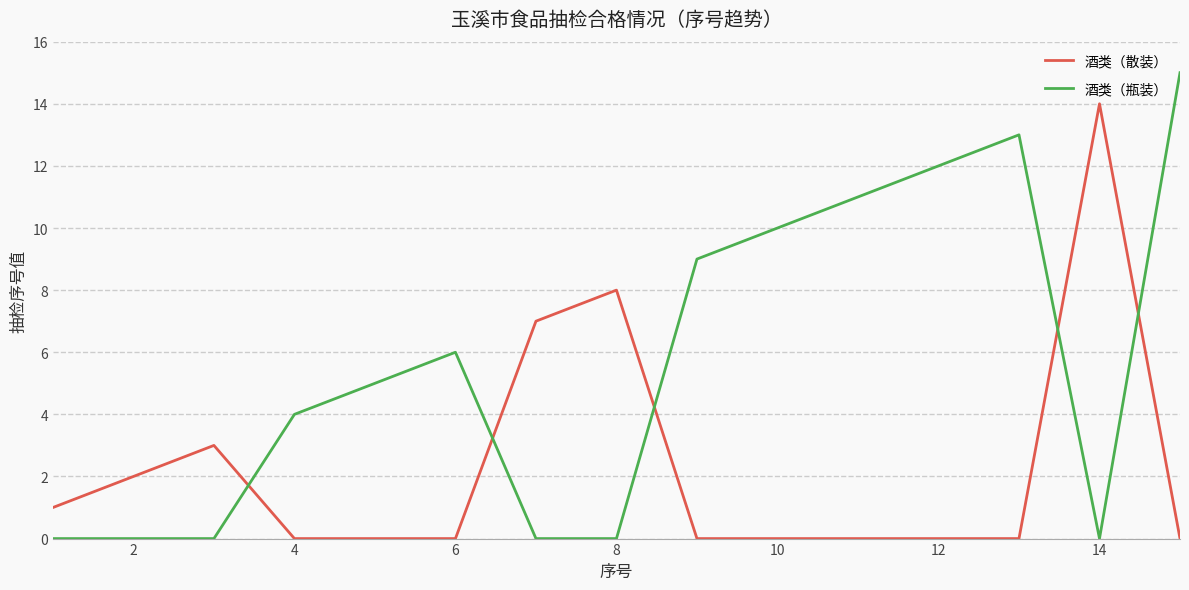

Which series has the largest total across all categories?

酒类（瓶装）